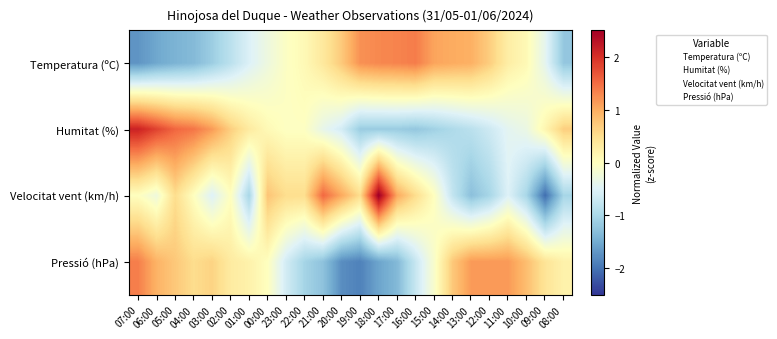

What is the difference between the highest and lowest values at 18:00?

4.1